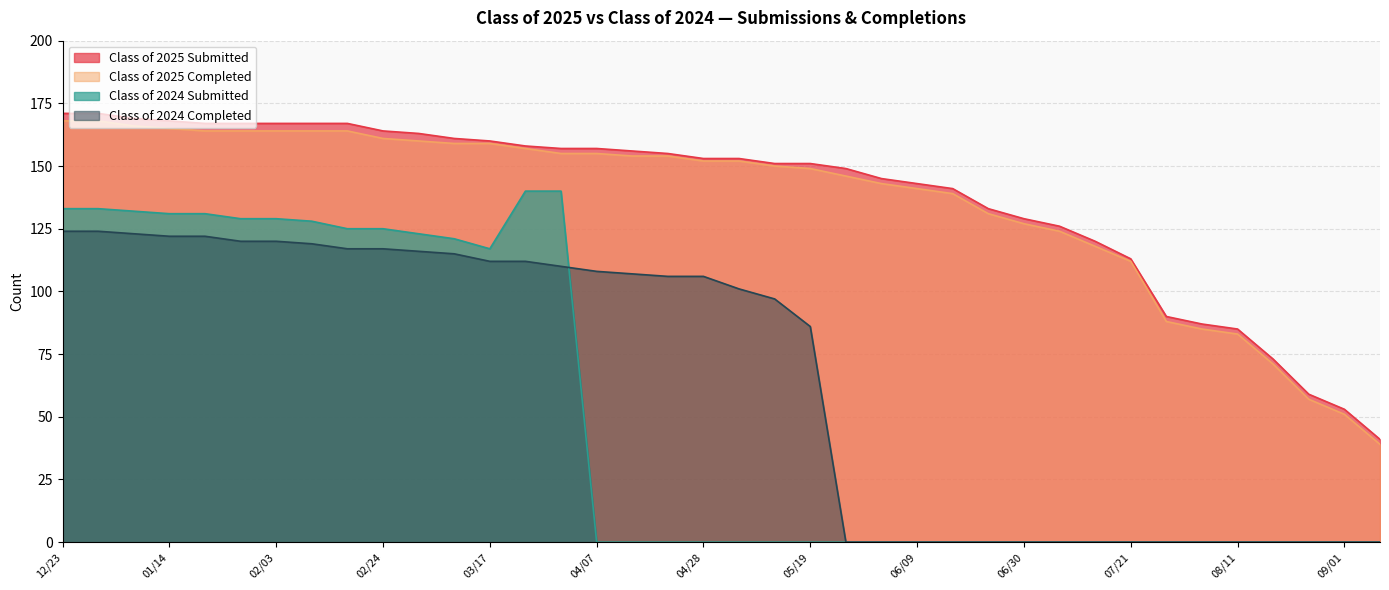

What is the minimum value for Class of 2025 Completed?

39